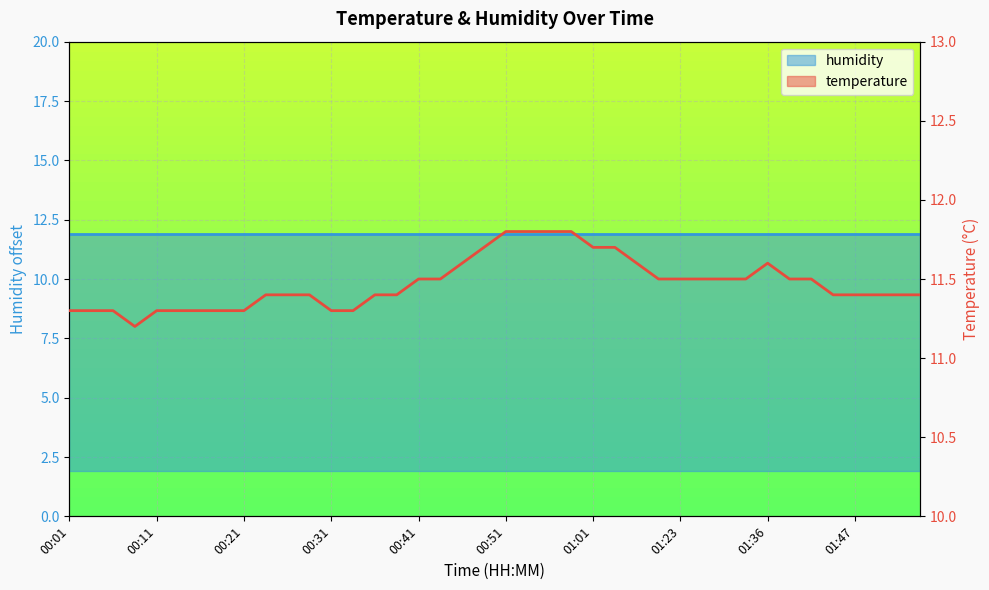

What is the label of the 21st point from the right?

00:49